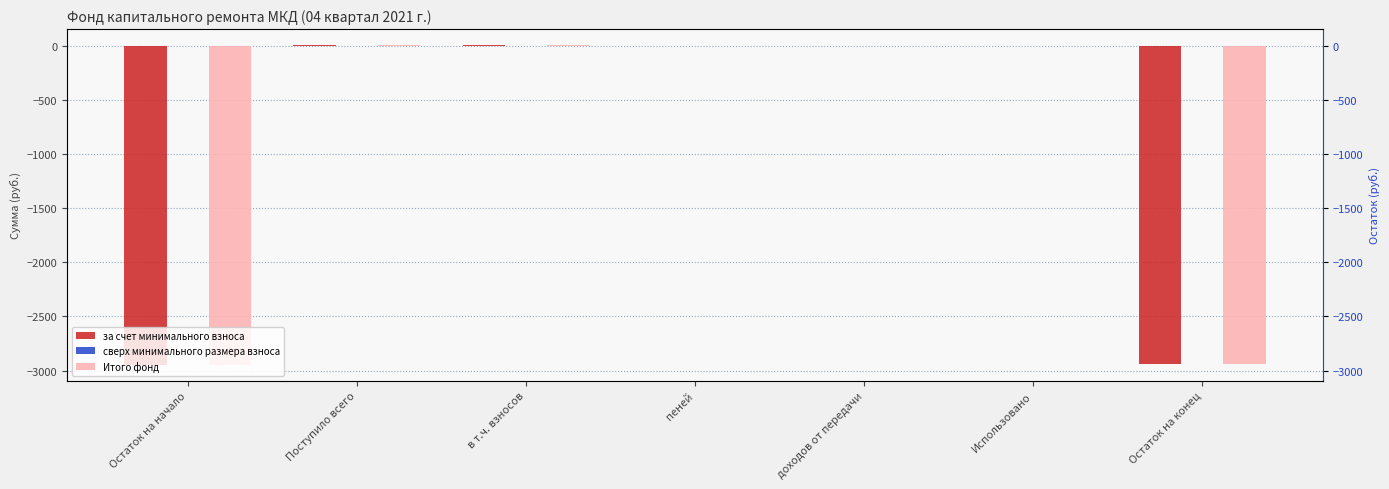

How many data points in за счет минимального взноса are above 0?

2